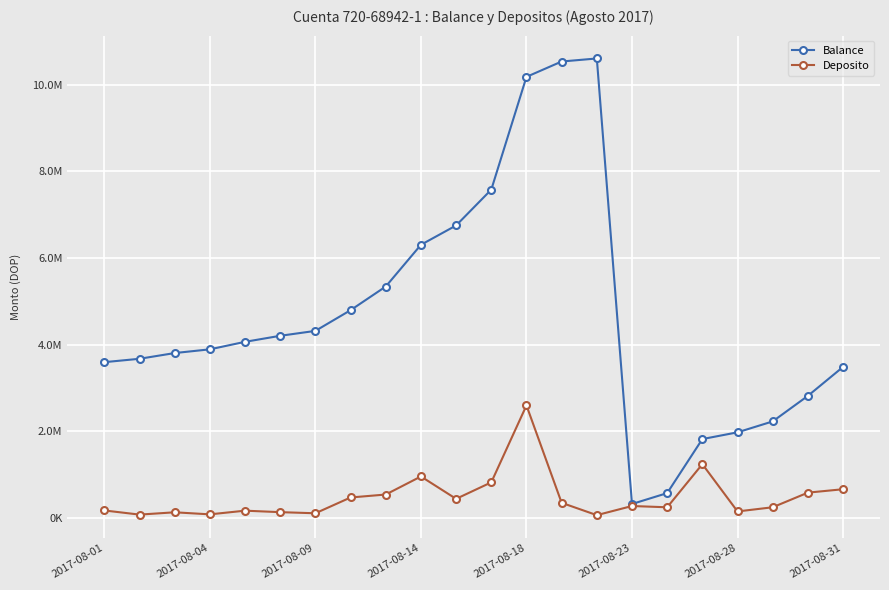

Is this an area chart (filled region under the line)?

No